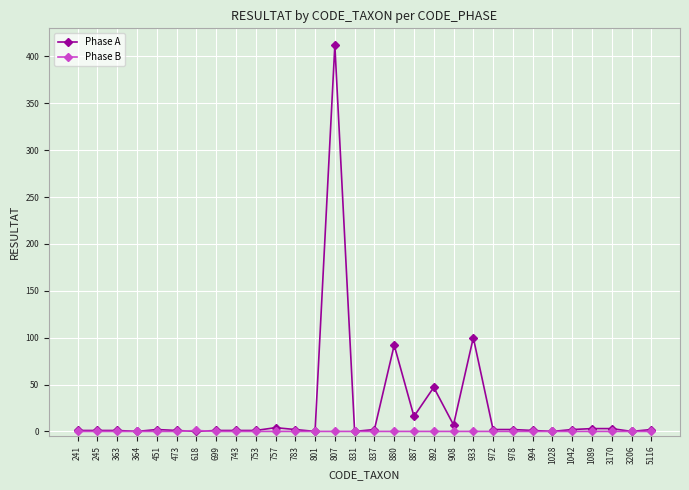

True or false: Phase A has a value of 278 at 831.

False